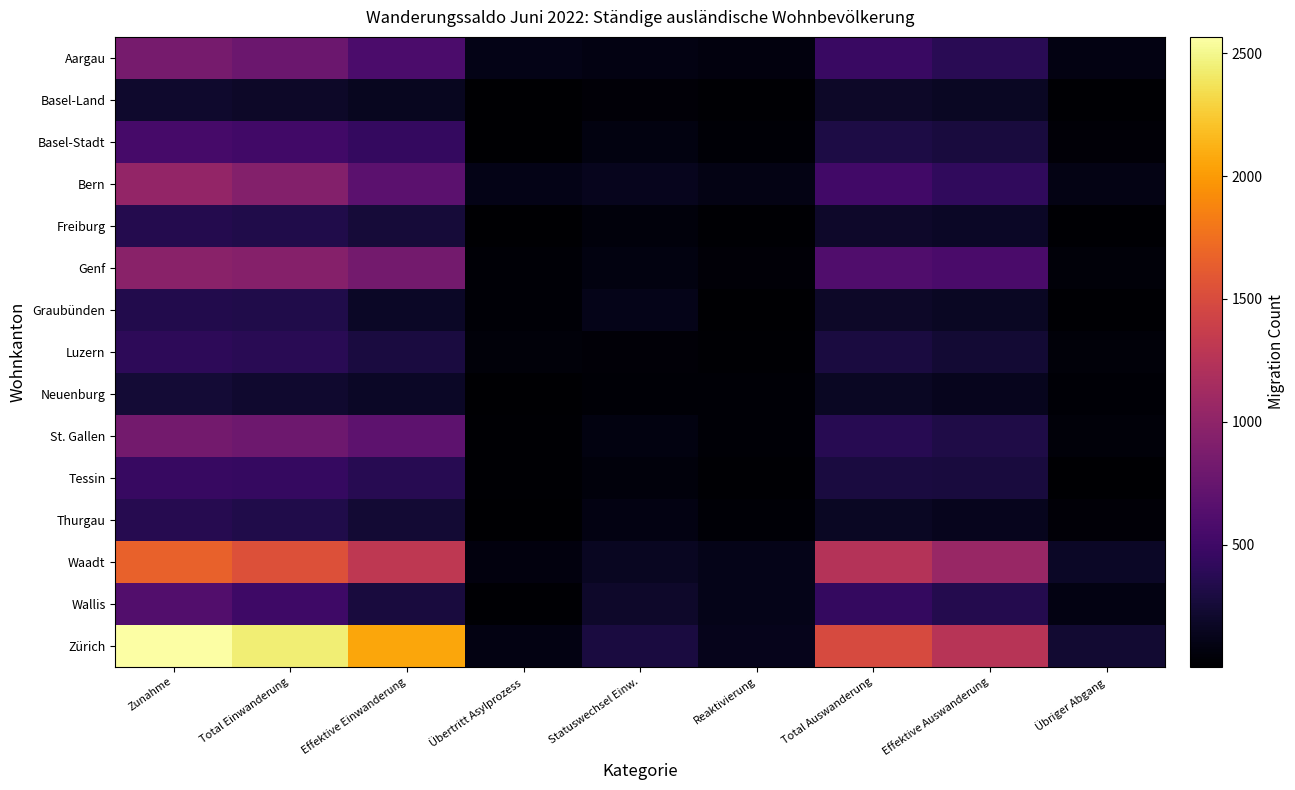

What is the difference between the highest and lowest values at Effektive Einwanderung?

1911